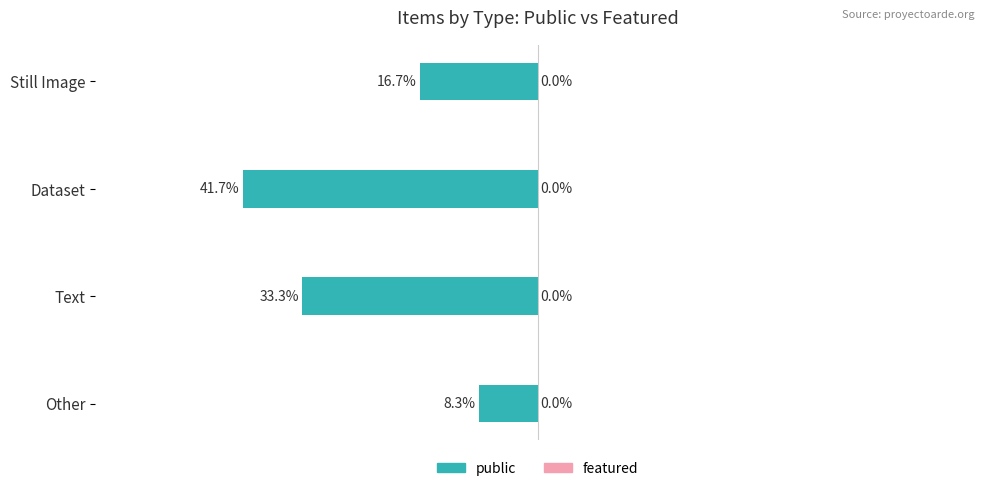

Are the bars horizontal?

Yes